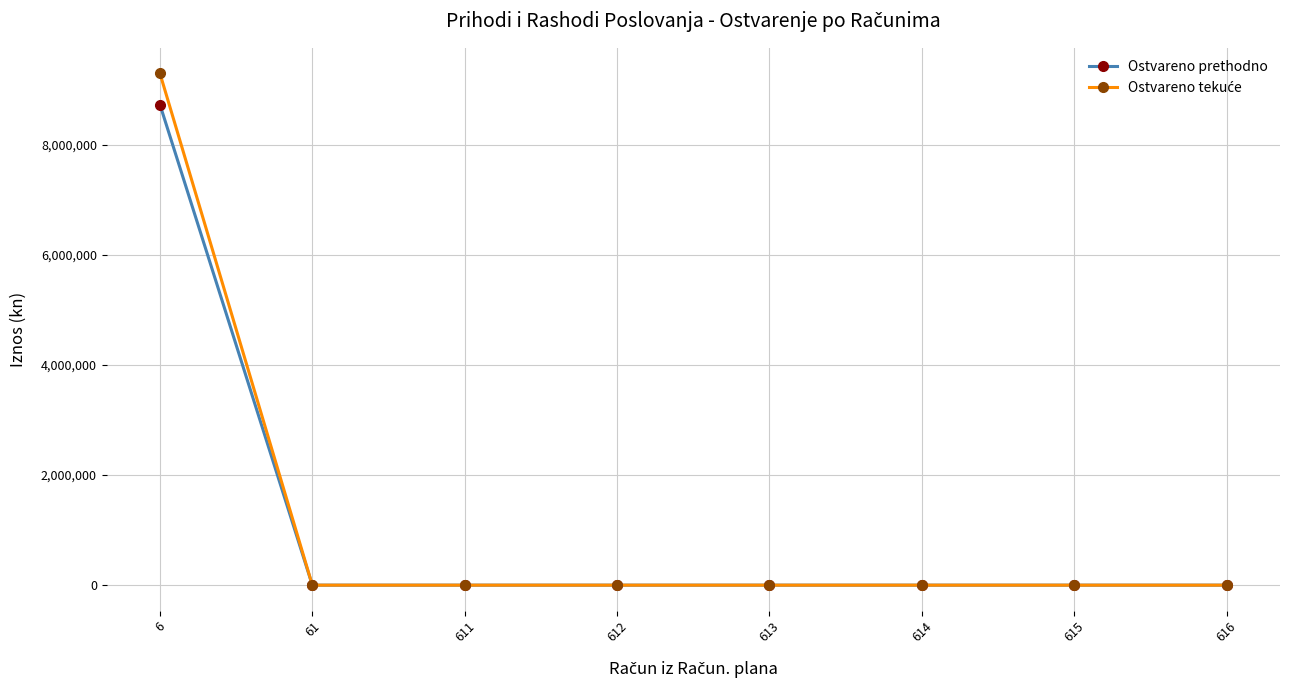

The value of Ostvareno prethodno at 616 is 0.0. True or false?

True